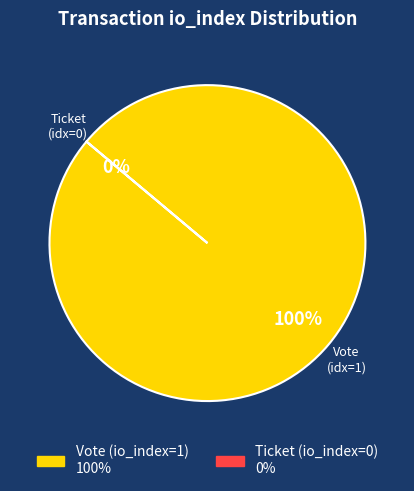

What is the largest slice in the pie chart?

Vote (io_index=1)